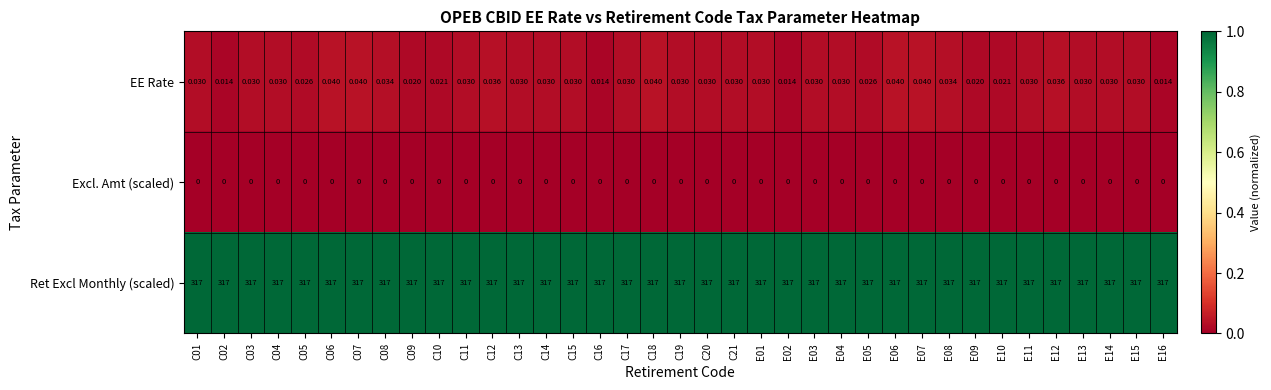

Between C18 and C19, which series saw the biggest shift?

EE Rate